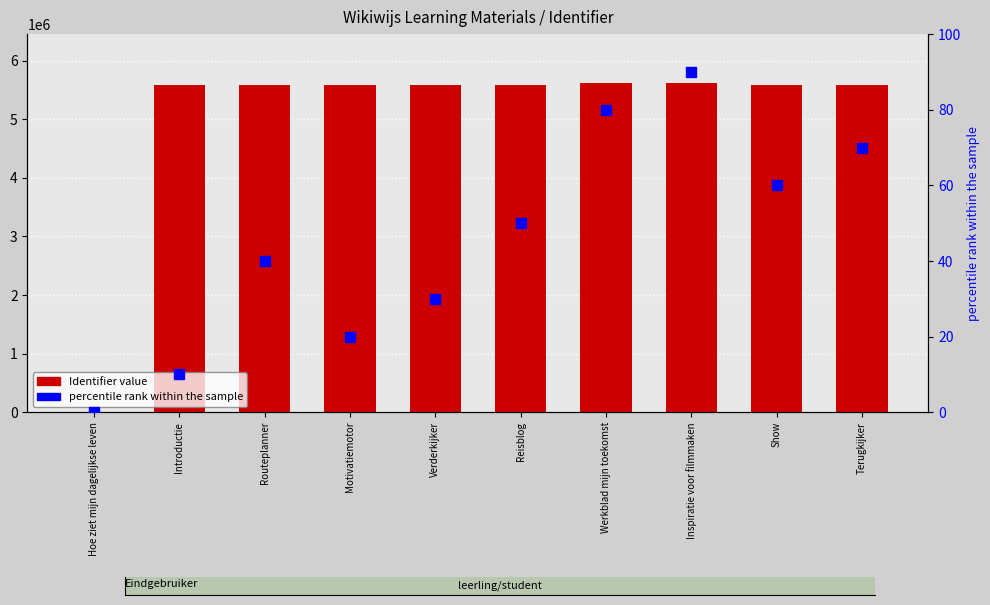

At how many categories does at least one series exceed 824888?

9